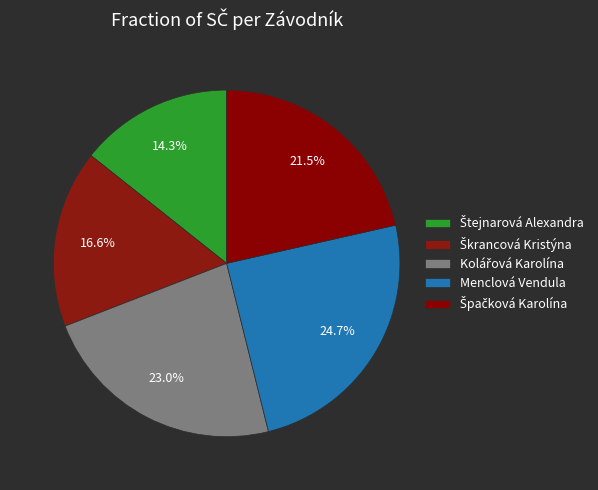

How many segments does this pie chart have?

5